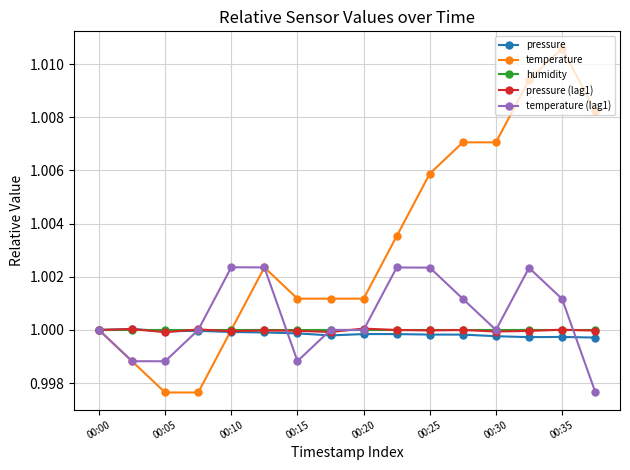

Which series has the largest range (max minus min)?

temperature